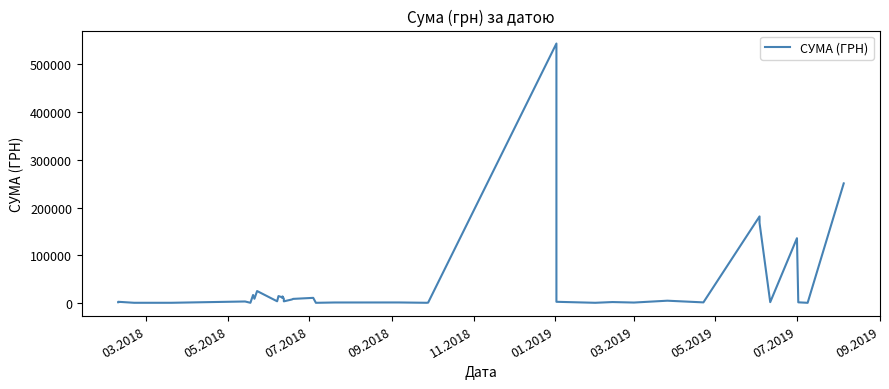

Does the chart have visible grid lines?

No